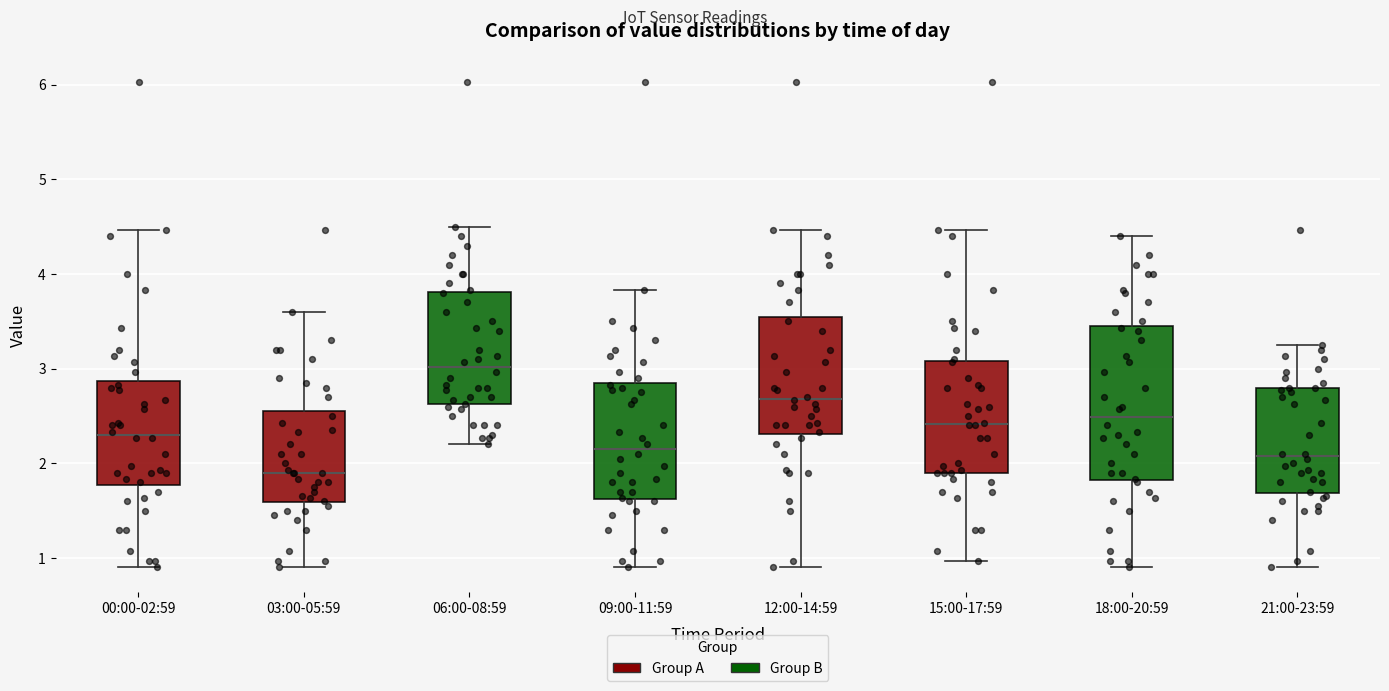

Reading left to right, read every box against the y-axis: the position of its median line, the range the box covers, and the ends of its whiskers. The values are not printed on the chart, so give them approximately, as read against the axis.

00:00-02:59: median 2.3, box 1.8 to 2.9, whiskers 0.9 to 4.5
03:00-05:59: median 1.9, box 1.6 to 2.6, whiskers 0.9 to 3.6
06:00-08:59: median 3.0, box 2.6 to 3.8, whiskers 2.2 to 4.5
09:00-11:59: median 2.2, box 1.6 to 2.8, whiskers 0.9 to 3.8
12:00-14:59: median 2.7, box 2.3 to 3.6, whiskers 0.9 to 4.5
15:00-17:59: median 2.4, box 1.9 to 3.1, whiskers 1.0 to 4.5
18:00-20:59: median 2.5, box 1.8 to 3.4, whiskers 0.9 to 4.4
21:00-23:59: median 2.1, box 1.7 to 2.8, whiskers 0.9 to 3.3